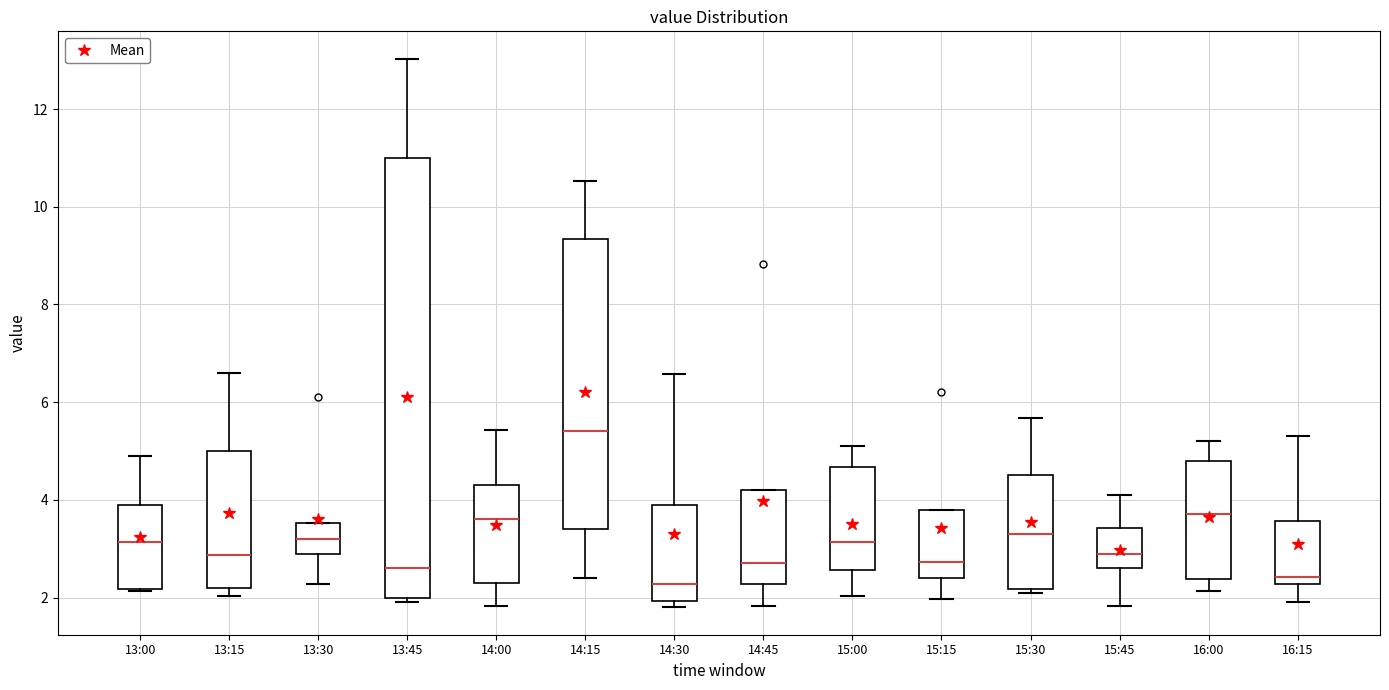

Reading left to right, read every box against the y-axis: the position of its median line, the range the box covers, and the ends of its whiskers. The values are not printed on the chart, so give them approximately, as read against the axis.

13:00: median 3.2, box 2.2 to 4.0, whiskers 2.2 to 5.0
13:15: median 2.8, box 2.2 to 5.0, whiskers 2.0 to 6.6
13:30: median 3.2, box 3.0 to 3.6, whiskers 2.2 to 3.6
13:45: median 2.6, box 2.0 to 11.0, whiskers 2.0 (just below the box's lower edge) to 13.0
14:00: median 3.6, box 2.4 to 4.4, whiskers 1.8 to 5.4
14:15: median 5.4, box 3.4 to 9.4, whiskers 2.4 to 10.6
14:30: median 2.2, box 2.0 to 4.0, whiskers 1.8 to 6.6
14:45: median 2.8, box 2.2 to 4.2, whiskers 1.8 to 4.2
15:00: median 3.2, box 2.6 to 4.6, whiskers 2.0 to 5.2
15:15: median 2.8, box 2.4 to 3.8, whiskers 2.0 to 3.8
15:30: median 3.4, box 2.2 to 4.6, whiskers 2.2 (just below the box's lower edge) to 5.6
15:45: median 3.0, box 2.6 to 3.4, whiskers 1.8 to 4.2
16:00: median 3.8, box 2.4 to 4.8, whiskers 2.2 to 5.2
16:15: median 2.4, box 2.2 to 3.6, whiskers 2.0 to 5.4